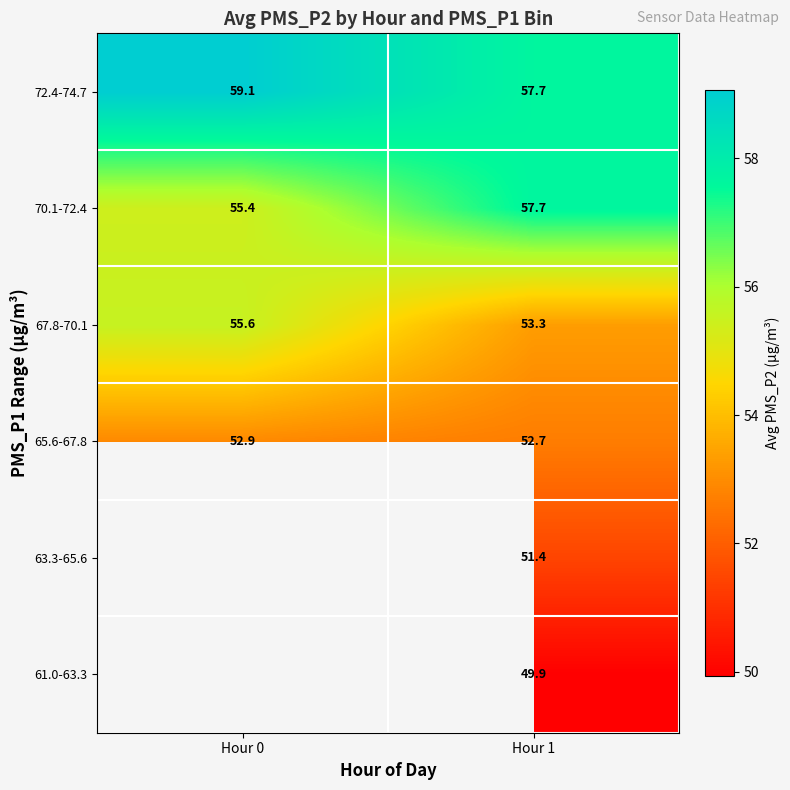

The 70.1-72.4 series shows 19.2 at Hour 0. True or false?

False